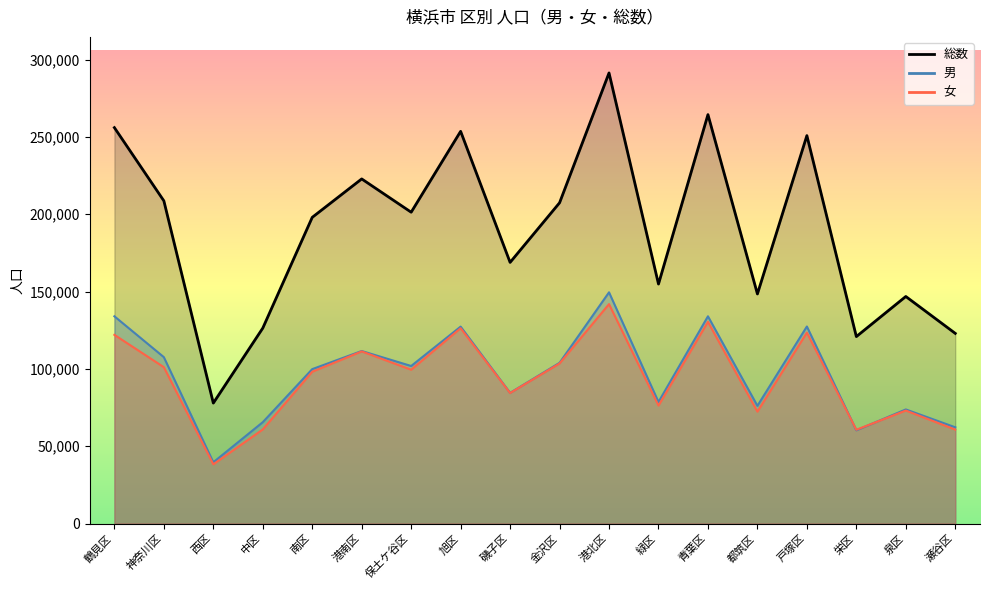

Reading left to right, list all the values displayed in this chart.

総数: 鶴見区=255981	神奈川区=208643	西区=77867	中区=126339	南区=197968	港南区=222809	保土ケ谷区=201290	旭区=253585	磯子区=168843	金沢区=207386	港北区=291344	緑区=154838	青葉区=264391	都筑区=148432	戸塚区=250820	栄区=120862	泉区=146795	瀬谷区=122936
男: 鶴見区=133987	神奈川区=107561	西区=39589	中区=65517	南区=99830	港南区=111531	保土ケ谷区=101852	旭区=127312	磯子区=84478	金沢区=103905	港北区=149488	緑区=78571	青葉区=133984	都筑区=76091	戸塚区=127385	栄区=60248	泉区=73757	瀬谷区=62210
女: 鶴見区=121994	神奈川区=101082	西区=38278	中区=60822	南区=98138	港南区=111278	保土ケ谷区=99438	旭区=126273	磯子区=84365	金沢区=103481	港北区=141856	緑区=76267	青葉区=130407	都筑区=72341	戸塚区=123435	栄区=60614	泉区=73038	瀬谷区=60726